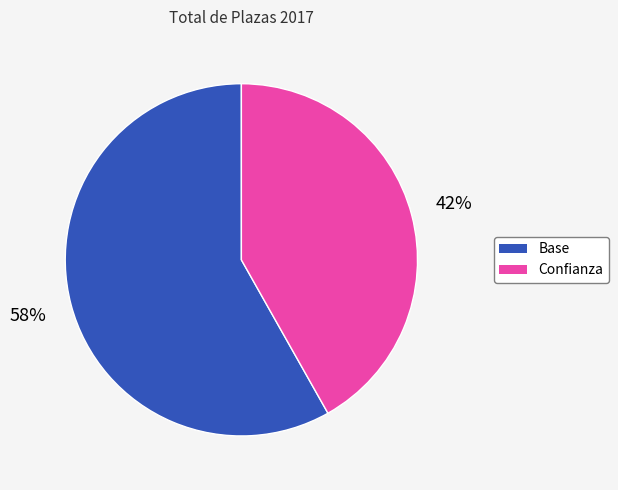

Is there a majority slice in this chart?

Yes